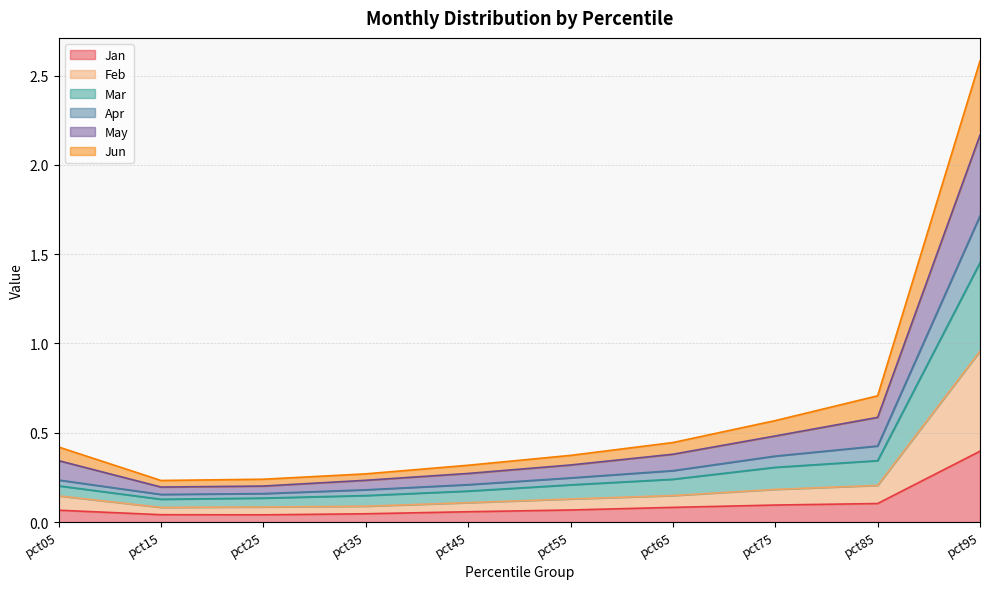

At which category is the sum across all series the highest?

pct95